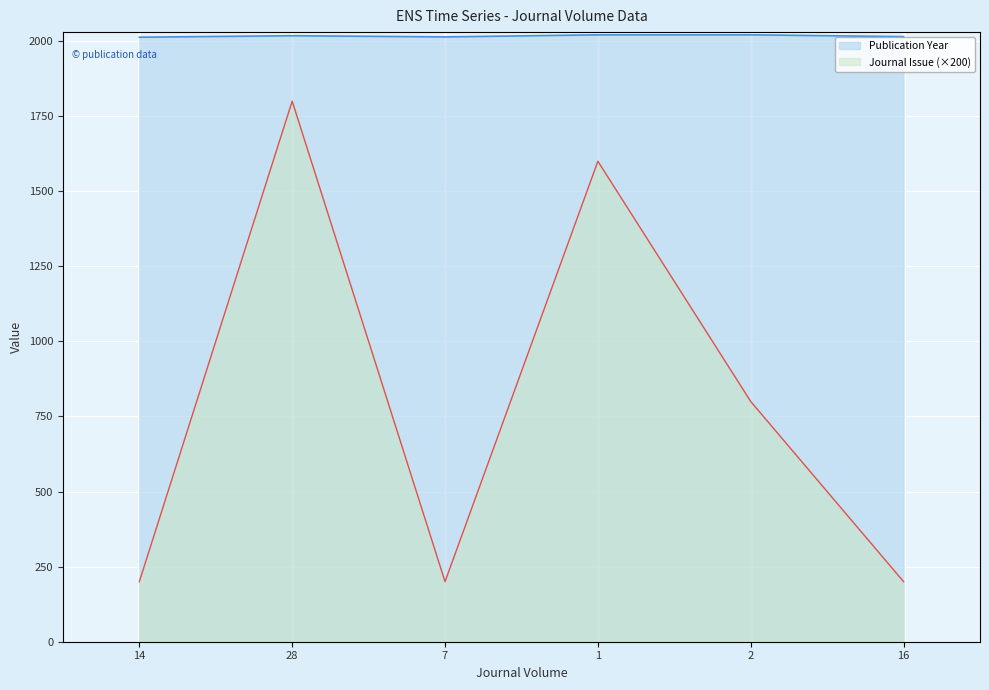

List the labels in order of Journal Issue value, largest first.

28, 1, 2, 14, 7, 16